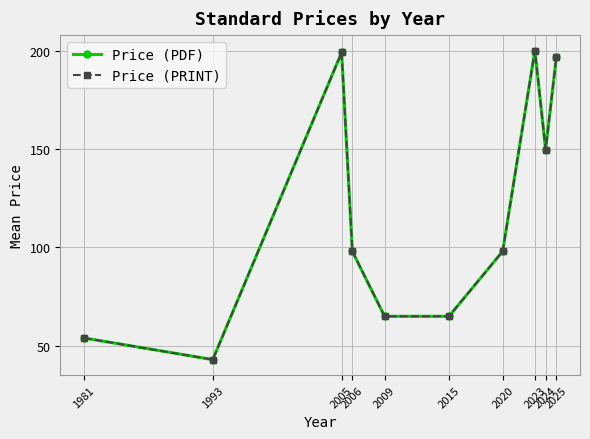

At which category does Price (PDF) reach its first local valley?

1993